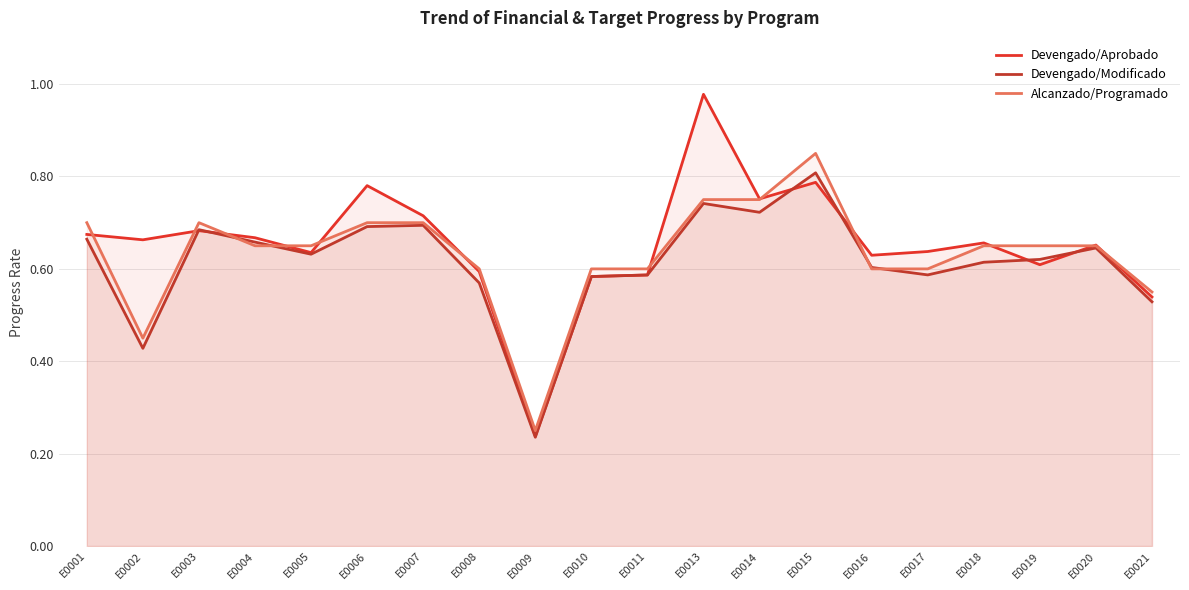

What are all the series names shown in the legend?

Devengado/Aprobado, Devengado/Modificado, Alcanzado/Programado